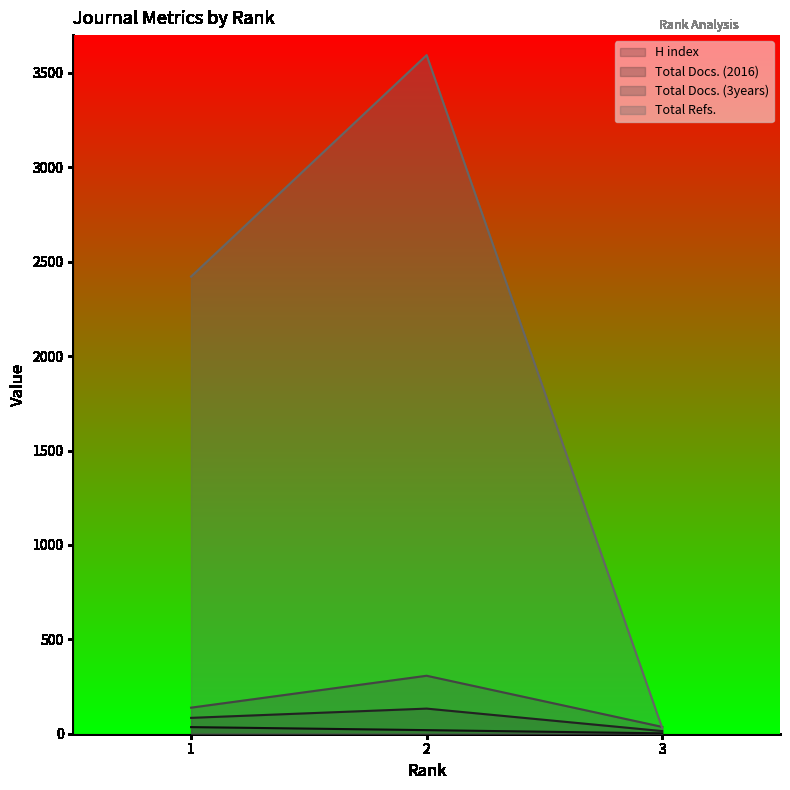

What is the total value across all series at 3?

82